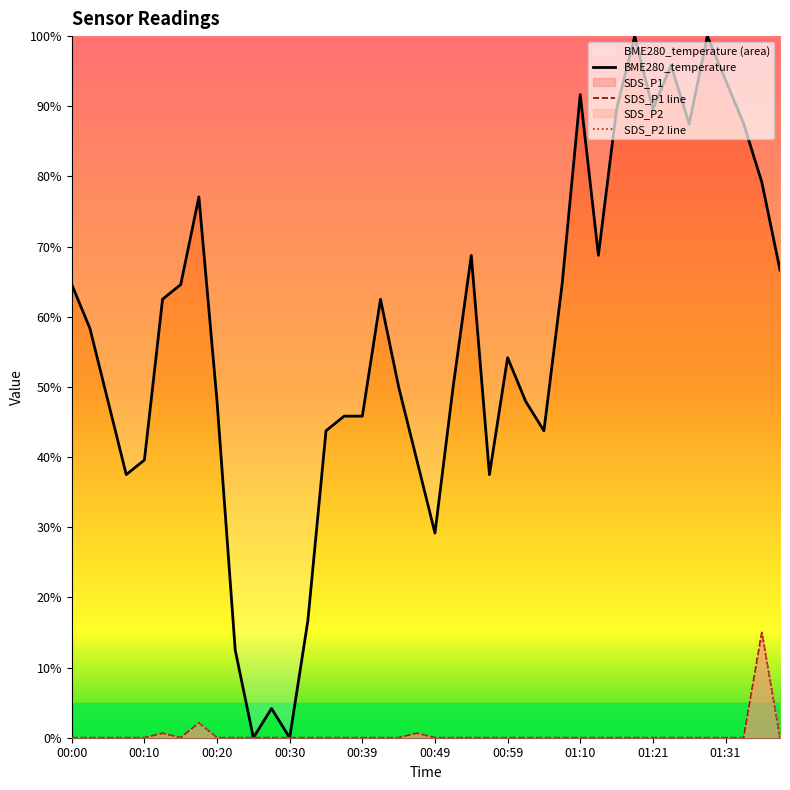

What are all the series names shown in the legend?

BME280_temperature, SDS_P1, SDS_P2